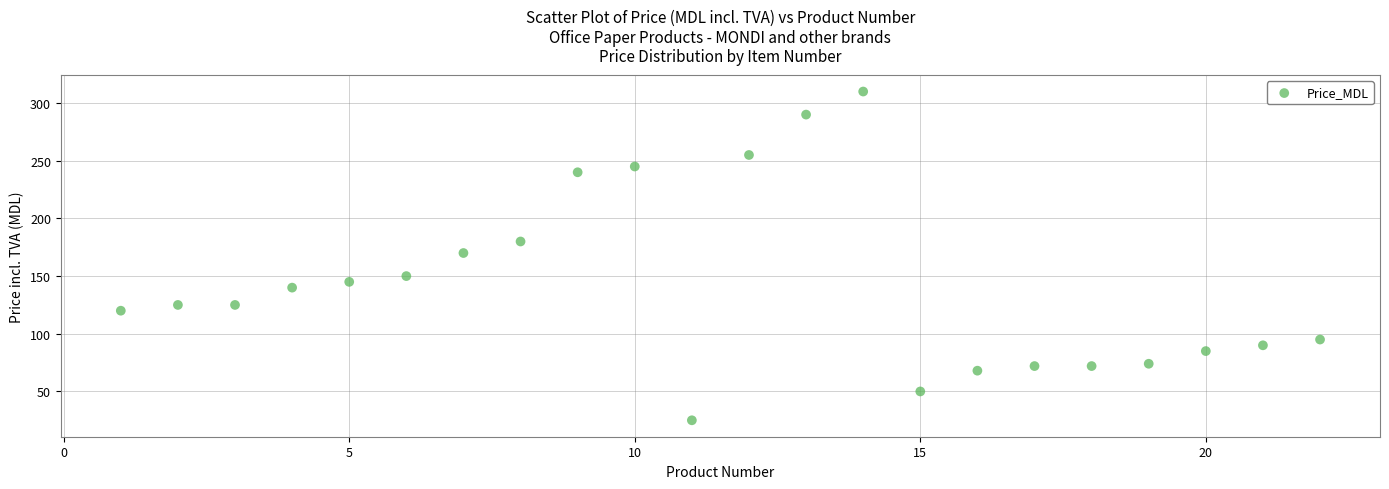

What is the range of X values (max minus min)?

21